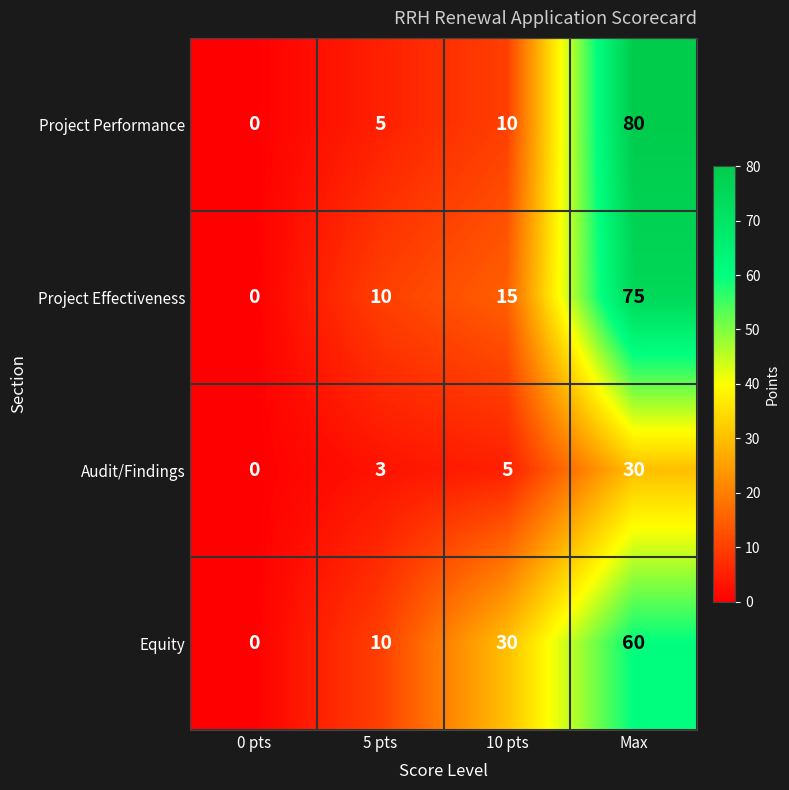

At which category is the sum across all series the highest?

Max